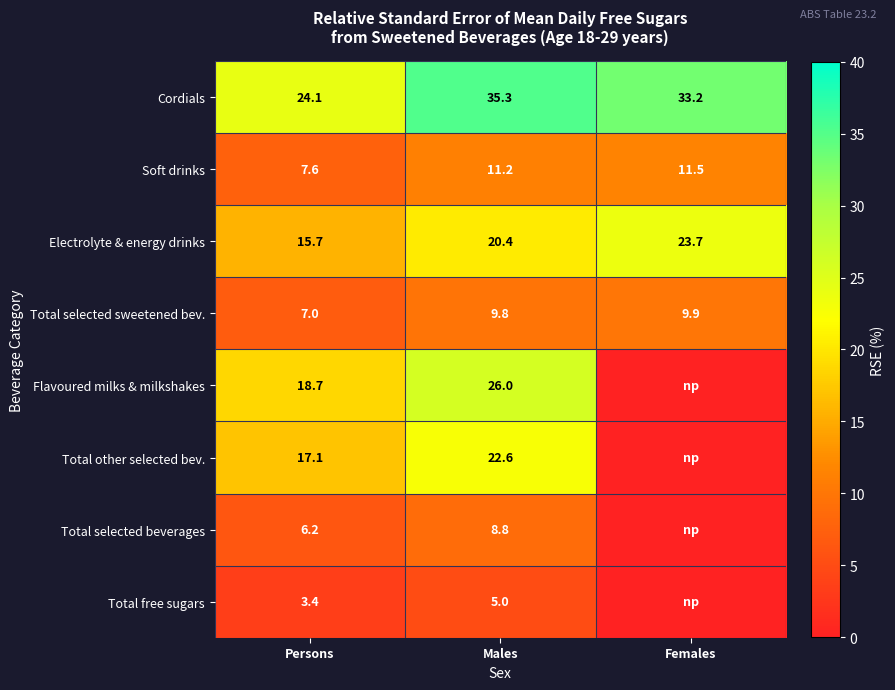

How many values in the Electrolyte & energy drinks series are below 20?

1